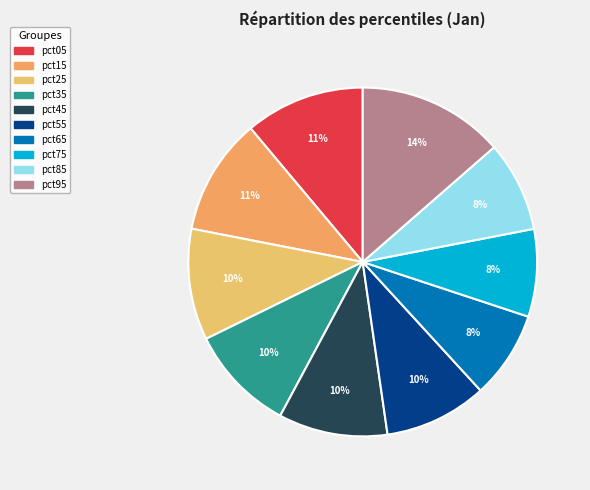

True or false: pct25 accounts for 18% of the total.

False